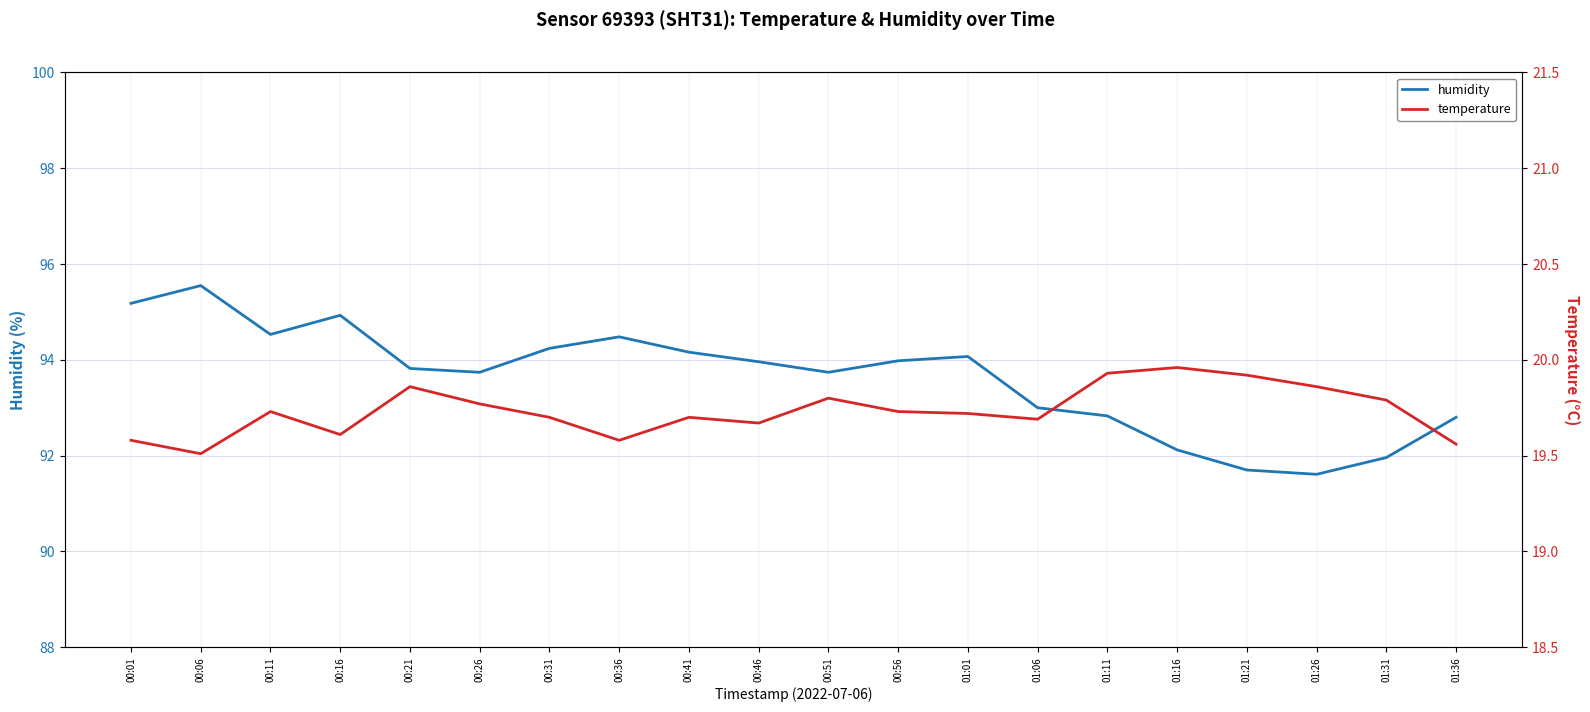

What is the maximum value for temperature?

20.0